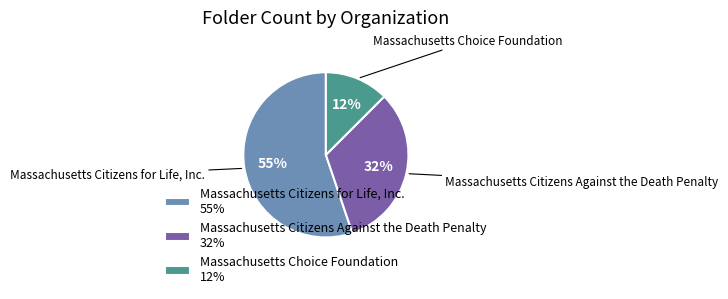

What is the smallest slice in the pie chart?

Massachusetts Choice Foundation